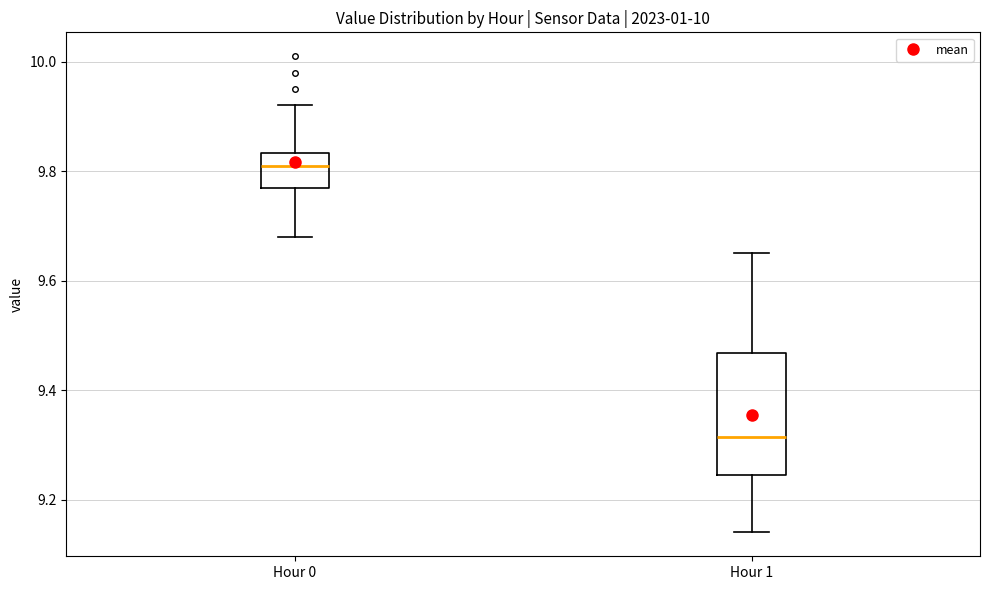

Which box's median line is the highest?

Hour 0